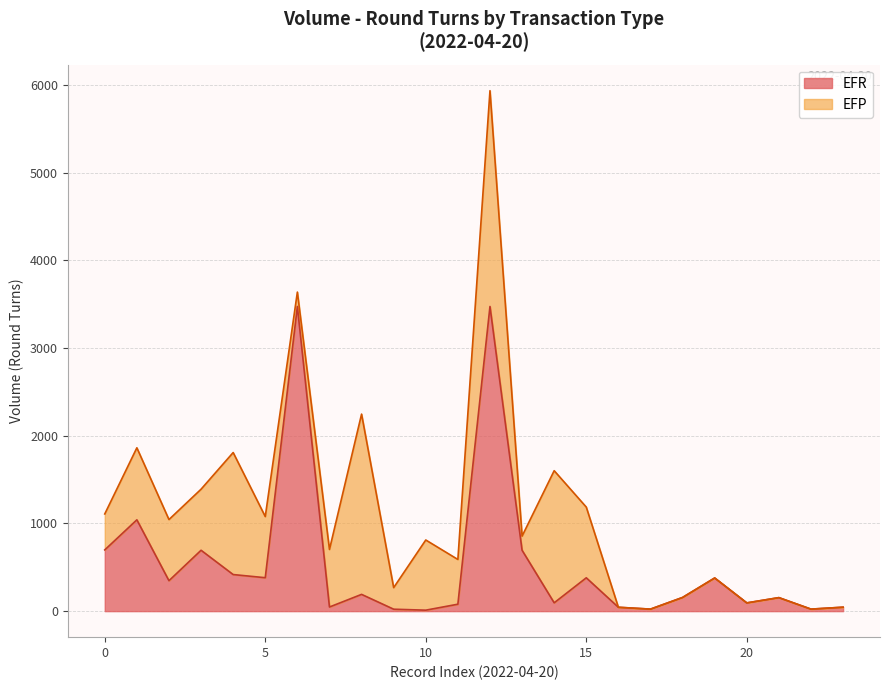

The value at 2 is 169. True or false?

False